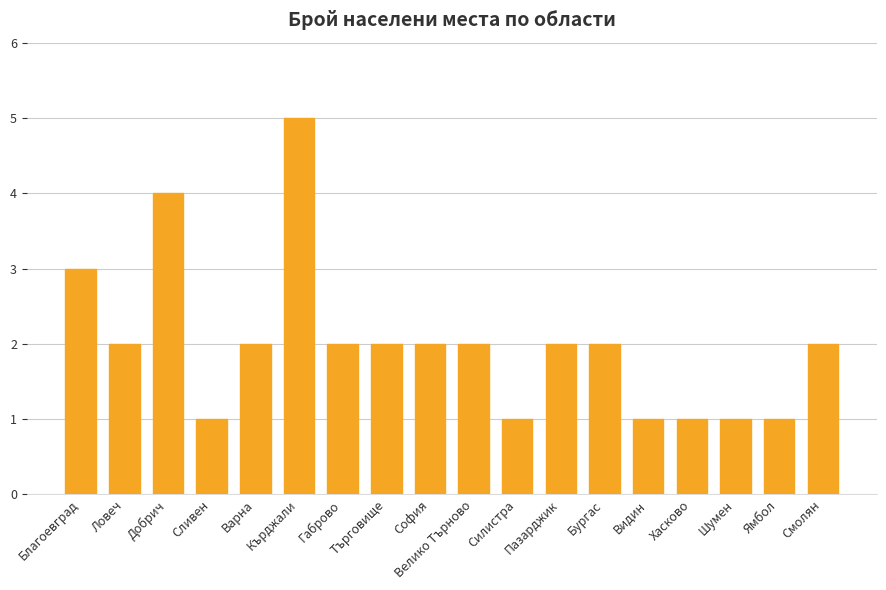

Count the values in the range 1 to 2.

15